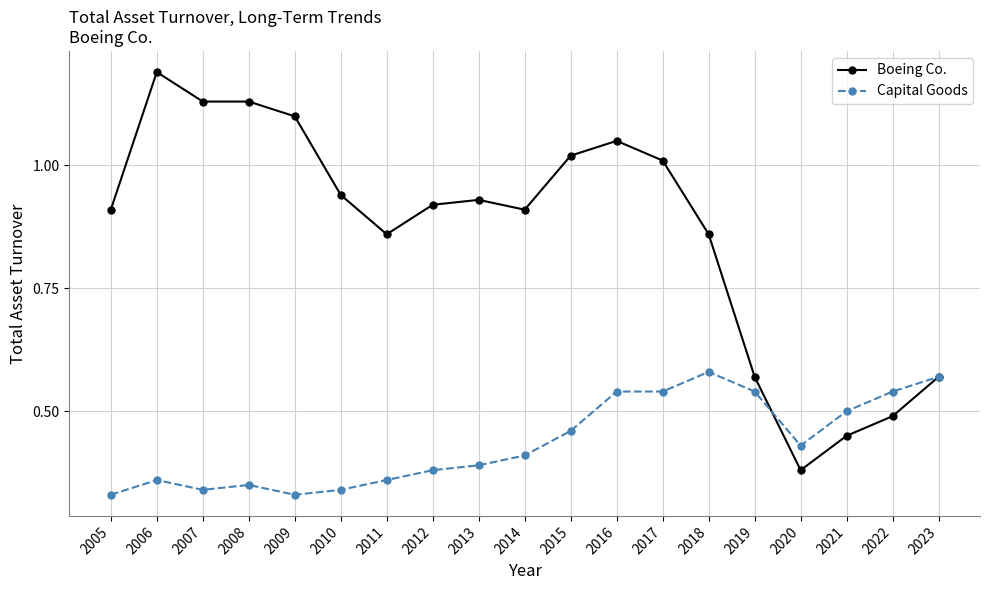

The Capital Goods series shows 0.2 at 2007. True or false?

False